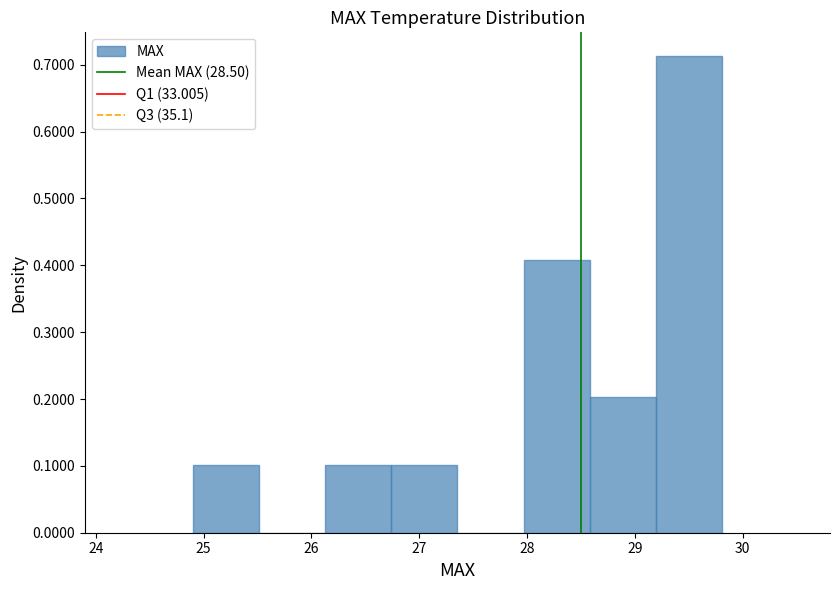

Over which range of the x-axis is the bar tallest?

29.2 to 29.8